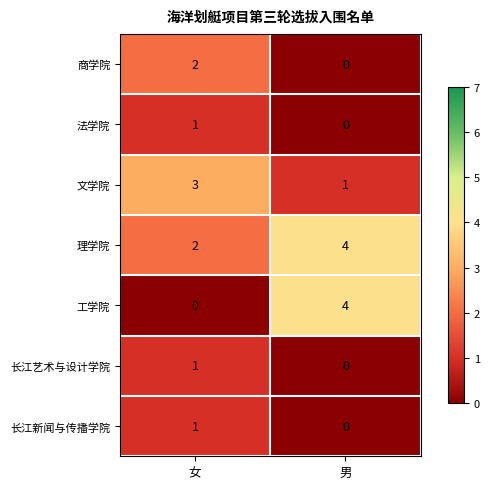

Reading left to right, transcribe all the data shown in this chart.

商学院: 2	0
法学院: 1	0
文学院: 3	1
理学院: 2	4
工学院: 0	4
长江艺术与设计学院: 1	0
长江新闻与传播学院: 1	0